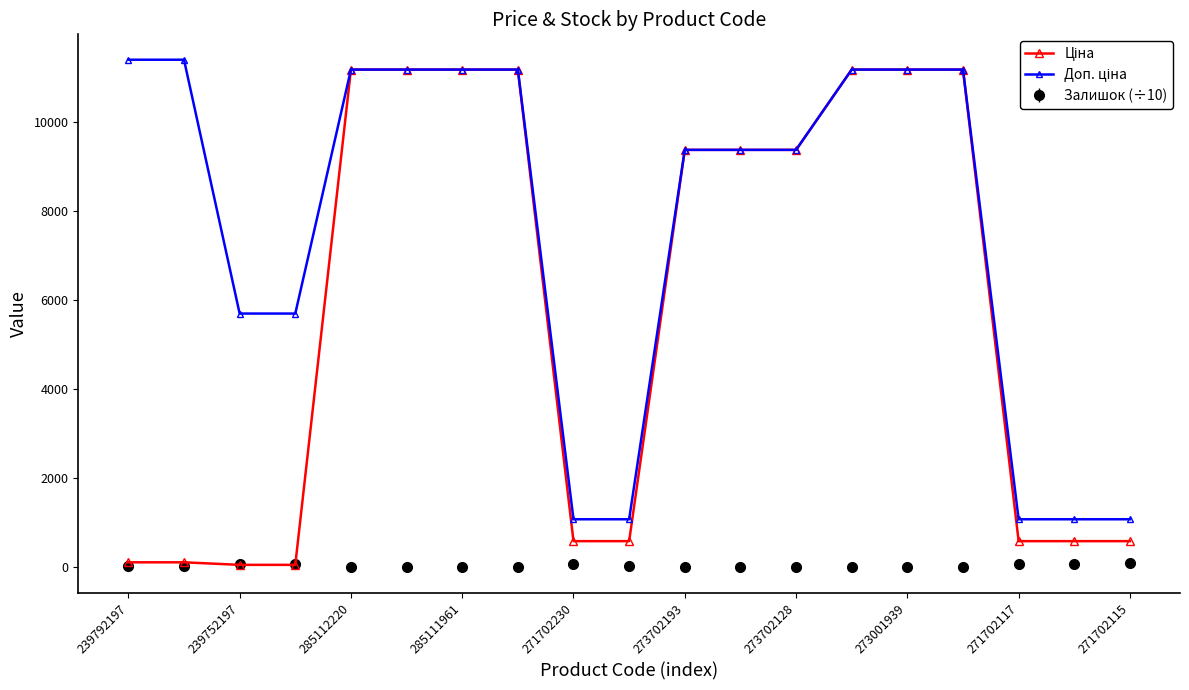

What is the maximum value shown in the chart?

11410.0